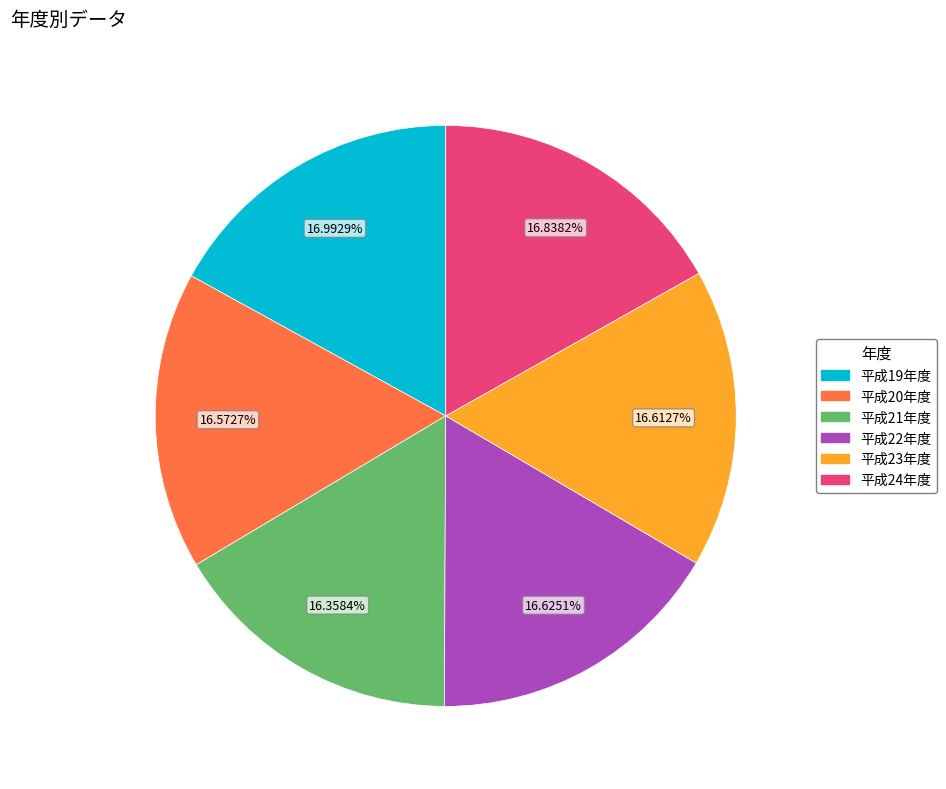

Do 平成24年度 and 平成23年度 together represent more than half of the pie?

No